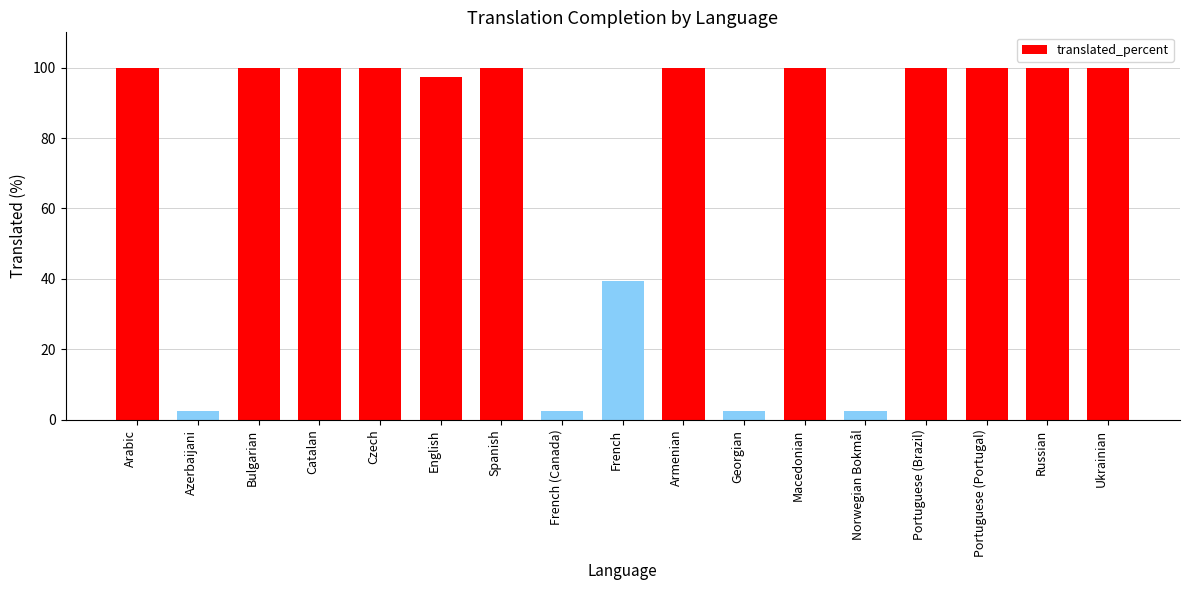

What is the sum of all values?

1247.1